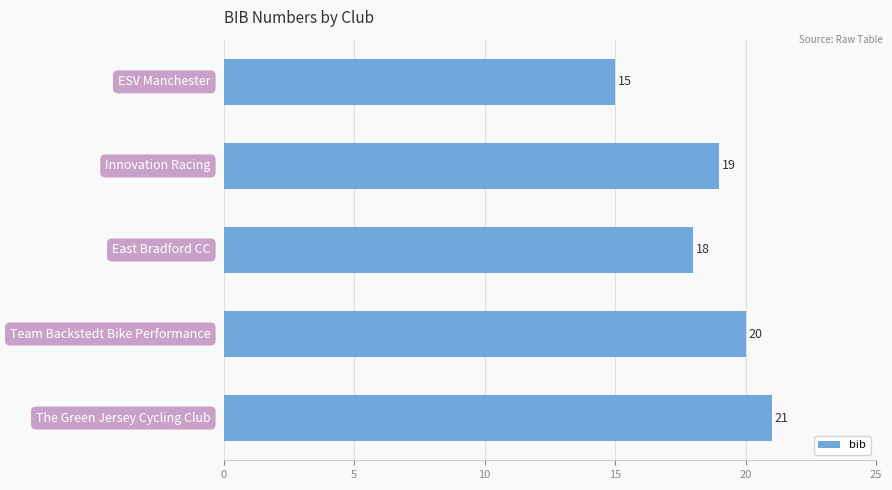

How many values are between 18 and 20?

3